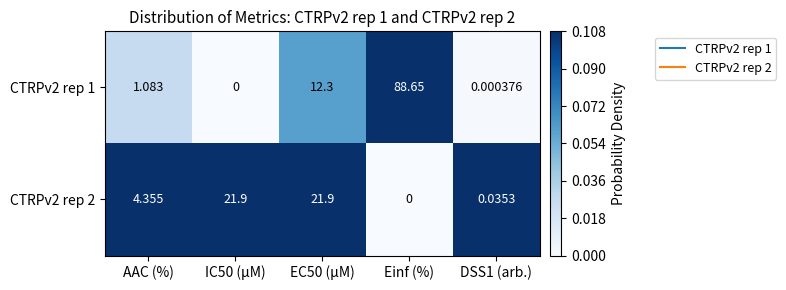

How many categories are shown in the chart?

5